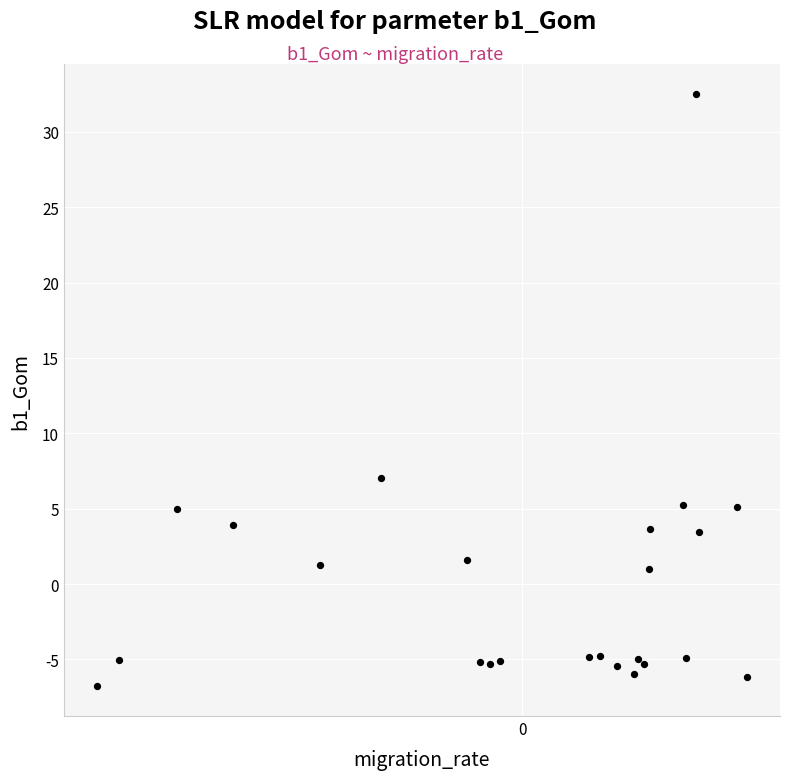

What Y value in the scatter plot is closest to 12?

7.0